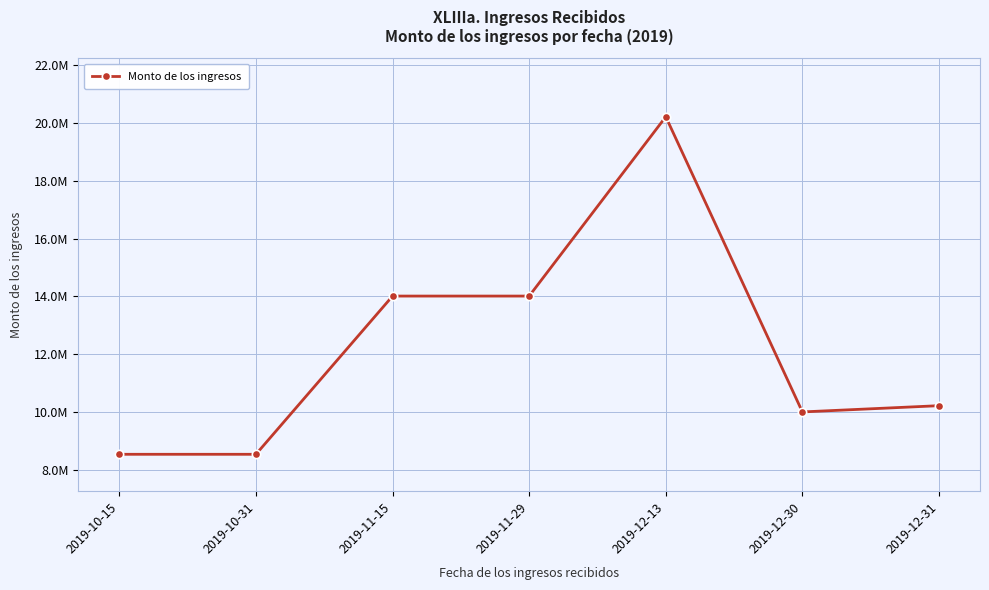

What is the change in value from 2019-10-31 to 2019-12-13?

+11682772.5